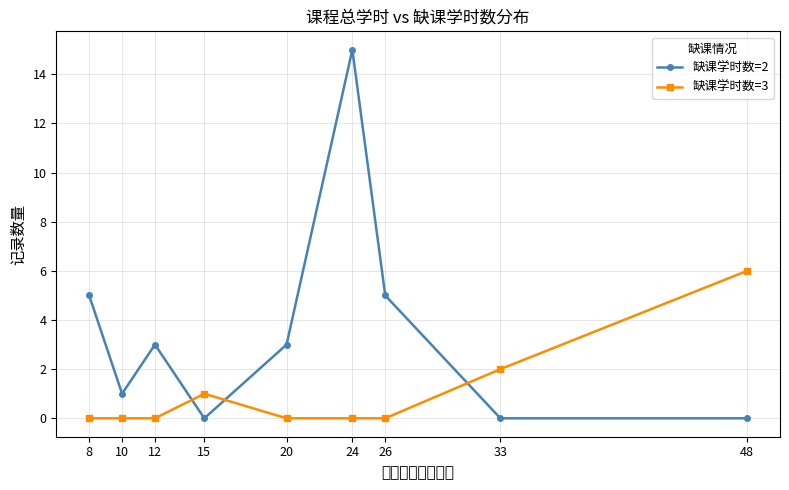

Which series has the largest total across all categories?

缺课学时数=2